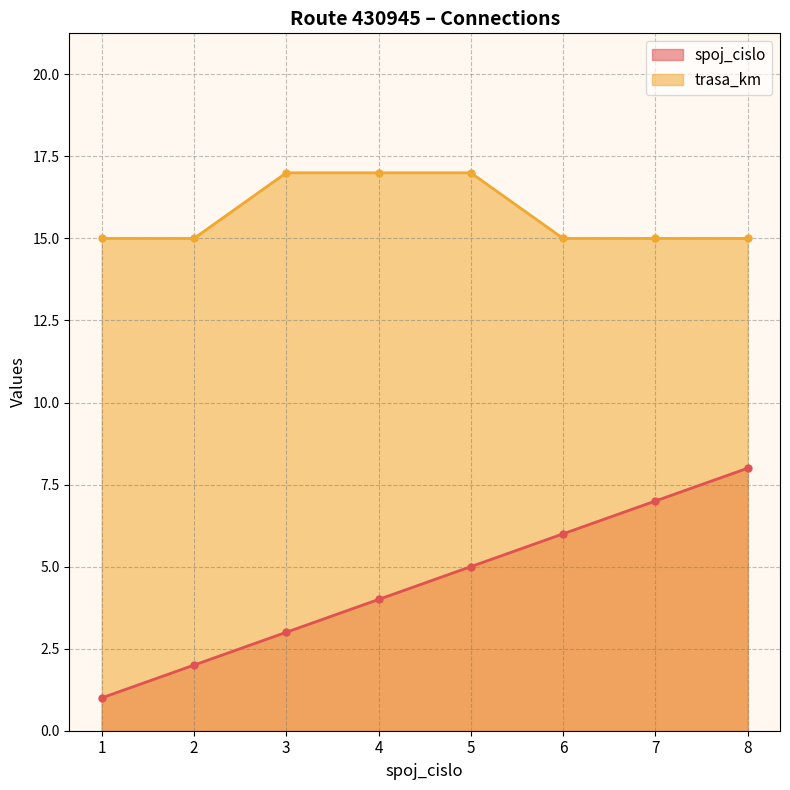

True or false: trasa_km and spoj_cislo intersect in this chart.

False